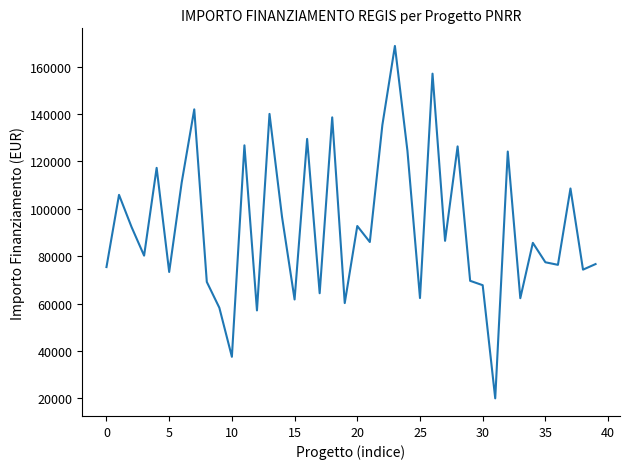

What is the difference between the maximum and minimum values?

148725.9